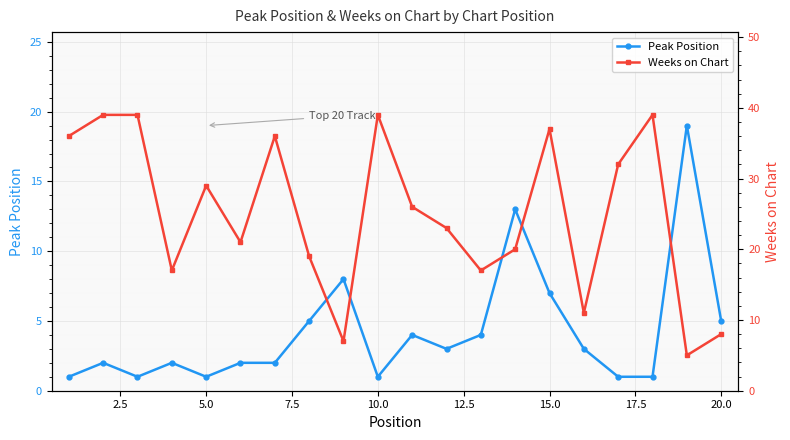

True or false: Peak Position has more than 0 interior local peaks.

True